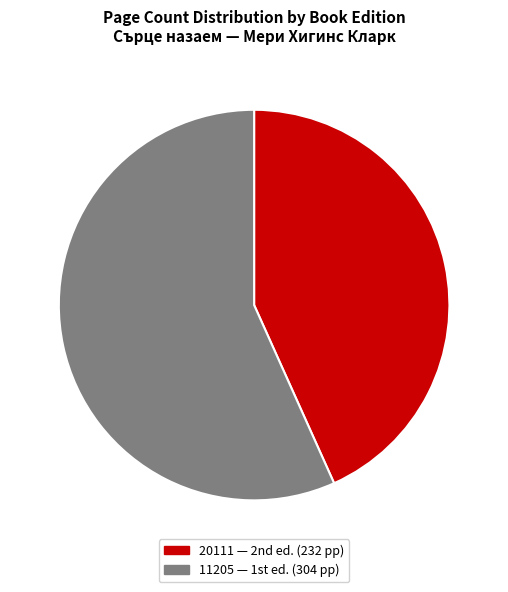

What percentage do 20111 and 11205 together represent?

100.0%